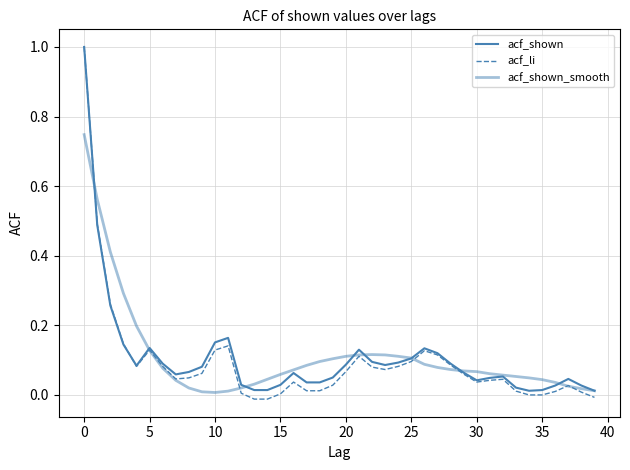

Does the chart have visible grid lines?

Yes